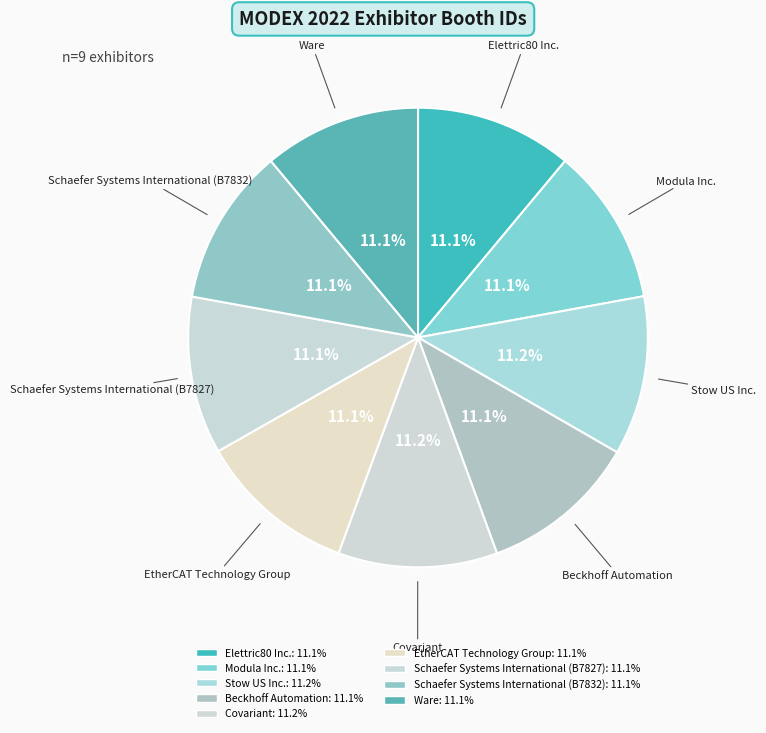

What is the smallest slice in the pie chart?

Elettric80 Inc.